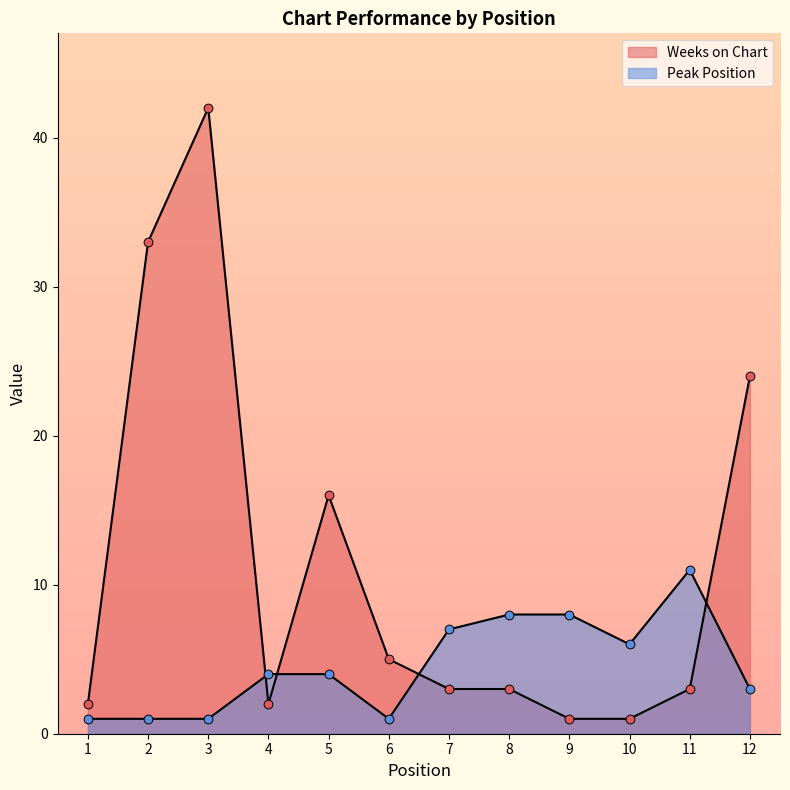

Which series contains the highest Y value?

Weeks on Chart